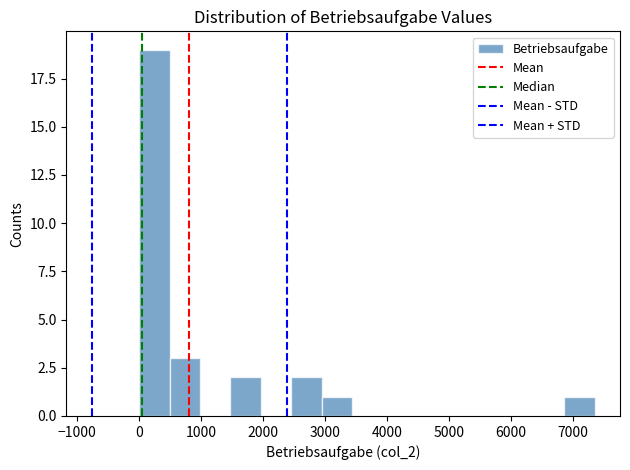

Reading left to right, list every bar in this chart as the range it spans on the x-axis followed by its height. Neither the bar edges nor the heights are printed on the chart, so give them approximately, as read against the axes.

0 to 500: 19
500 to 1000: 3
1000 to 1500: 0
1500 to 2000: 2
2000 to 2500: 0
2500 to 2900: 2
2900 to 3400: 1
3400 to 3900: 0
3900 to 4400: 0
4400 to 4900: 0
4900 to 5400: 0
5400 to 5900: 0
5900 to 6400: 0
6400 to 6900: 0
6900 to 7300: 1